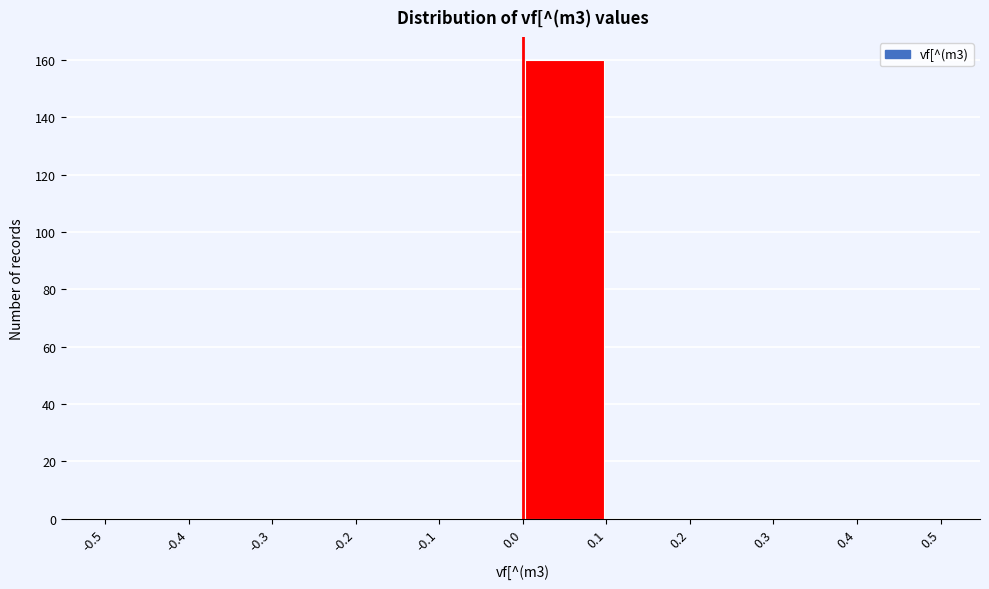

Which range on the x-axis has the tallest bar?

0.0 to 0.1